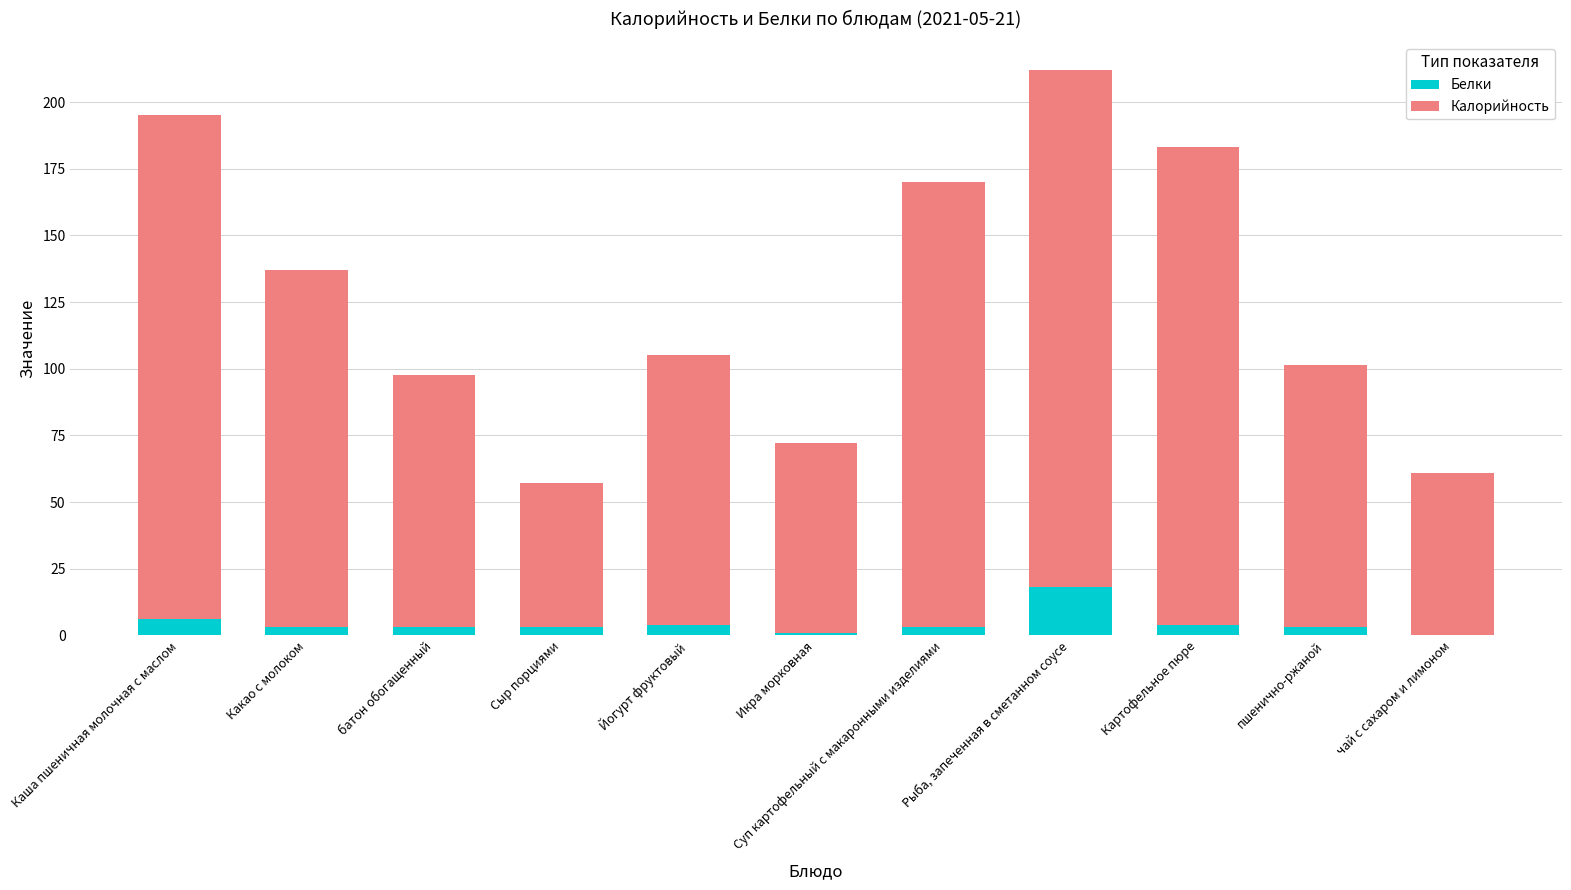

What is the maximum value for Белки?

18.0